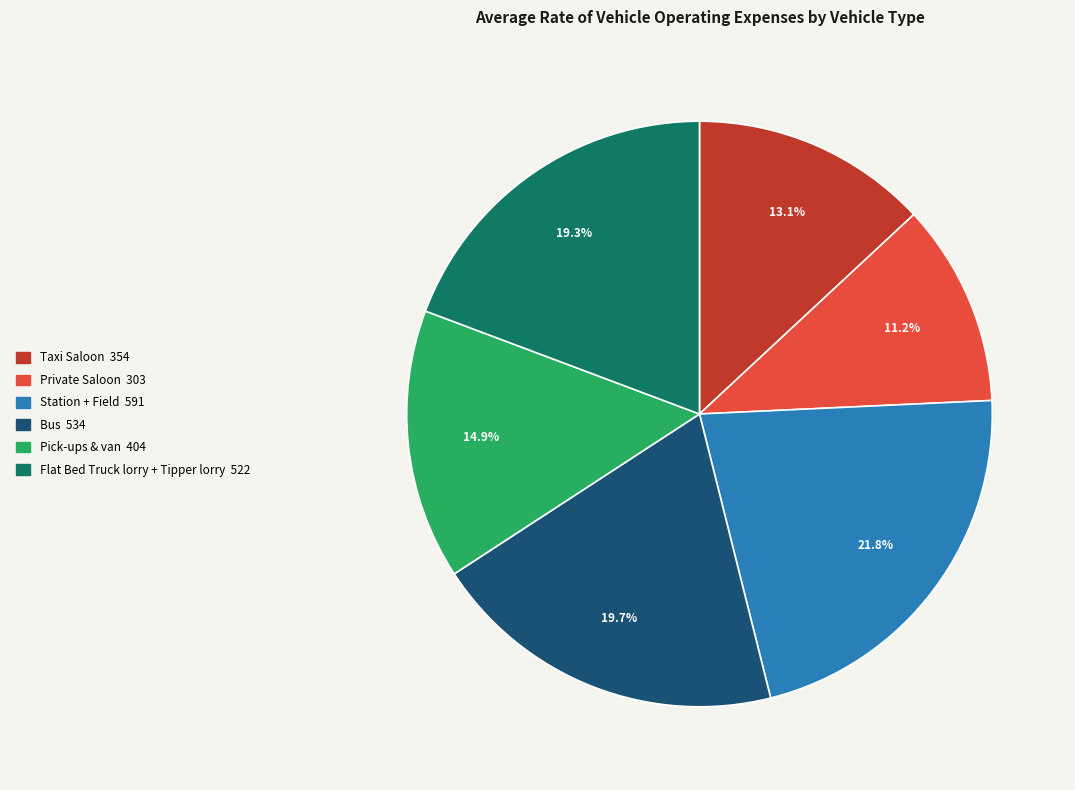

What percentage is NOT represented by Station + Field?

78.2%